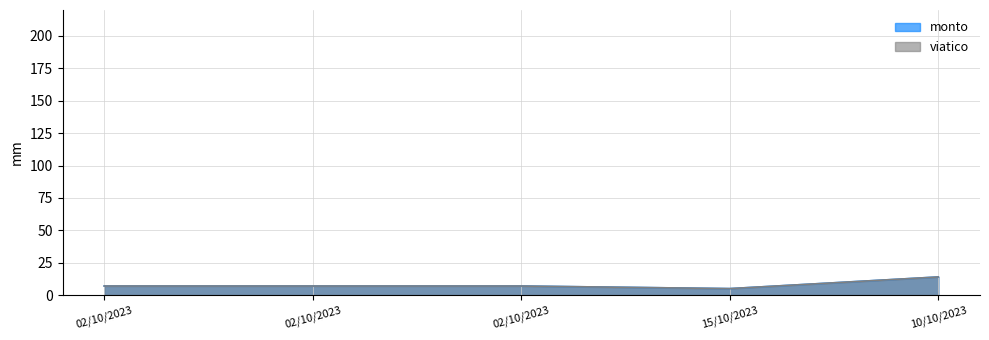

Reading left to right, transcribe all the data shown in this chart.

monto: 7	7	7	5	14
viatico: 7	7	7	5	14